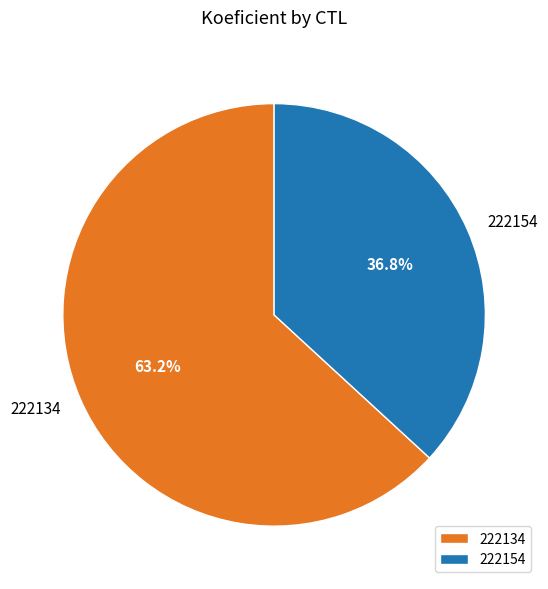

Which category has the smallest portion of the pie?

222154